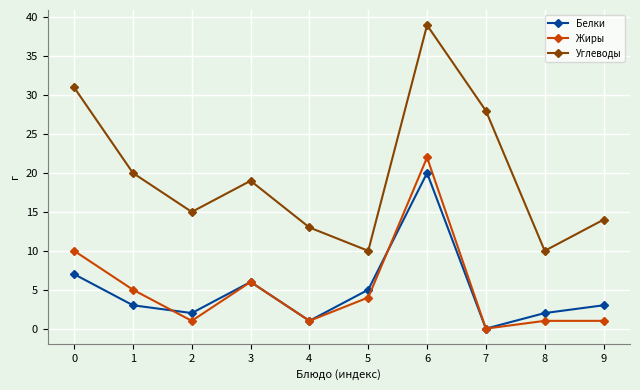

How many values in Белки are above zero?

9